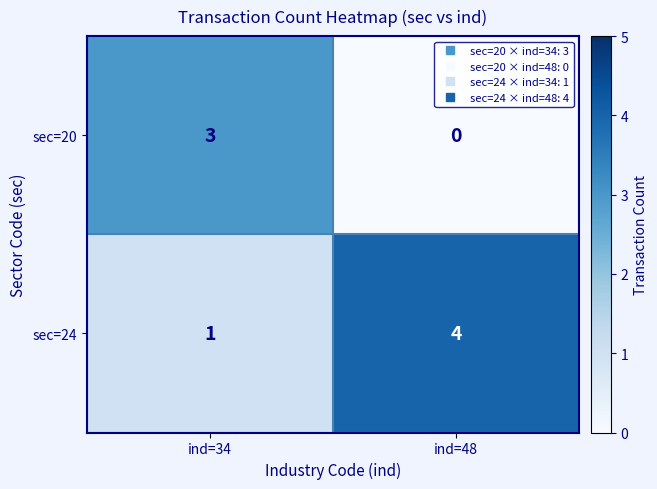

What is the difference between the maximum and minimum values in the sec=20 series?

3